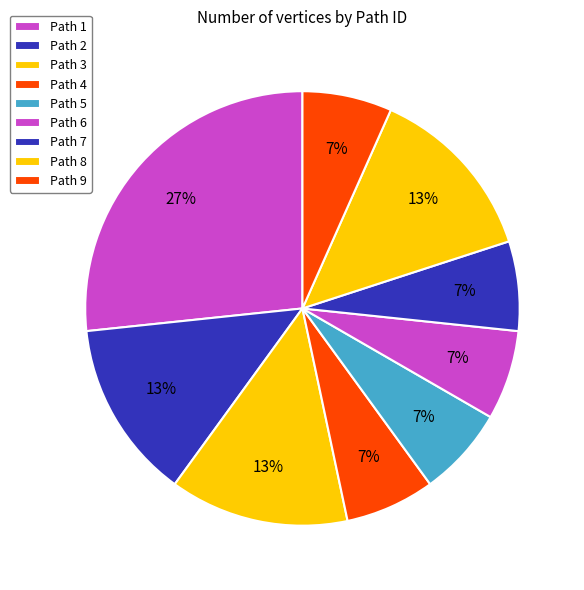

How many segments does this pie chart have?

9